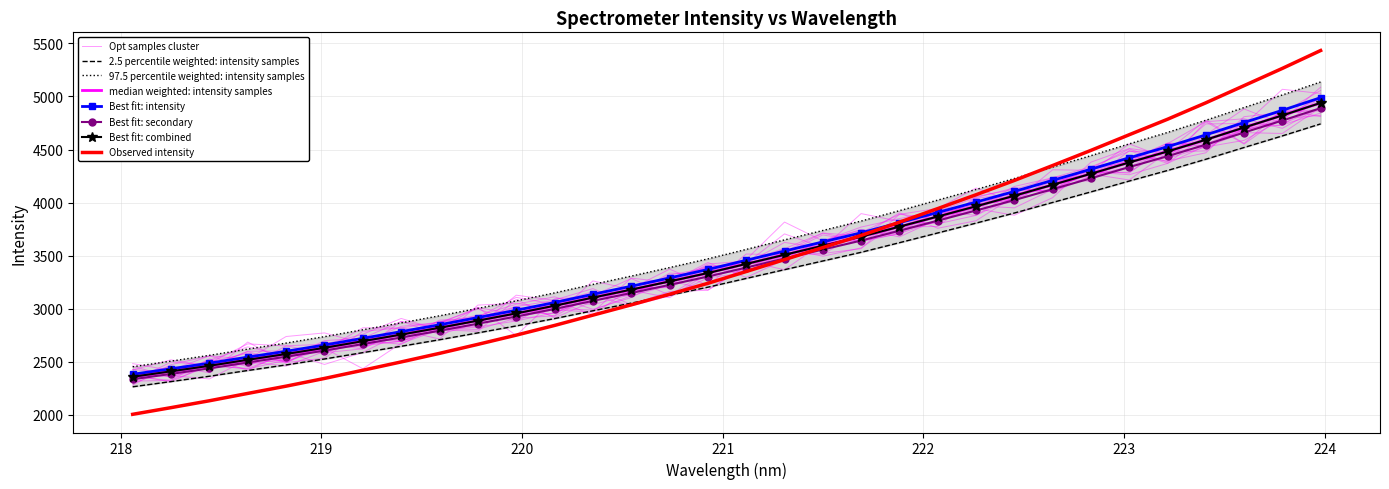

How many data points are less than 3285?

16